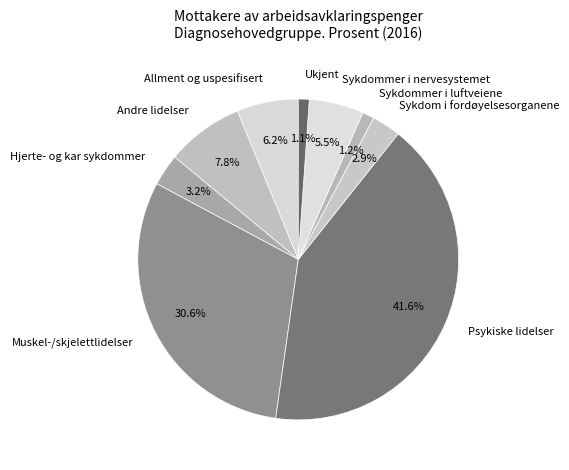

Which has a higher value, Andre lidelser or Psykiske lidelser?

Psykiske lidelser